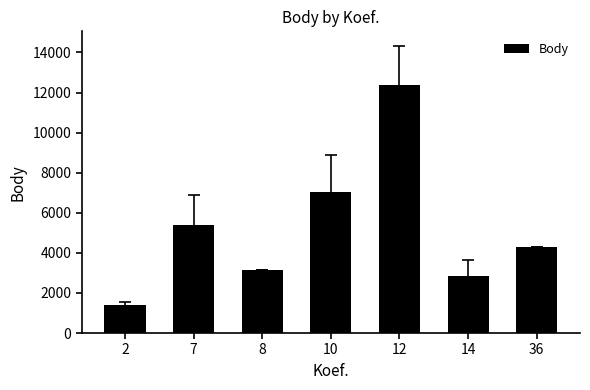

What is the value of the 4th bar from the left?

7016.2